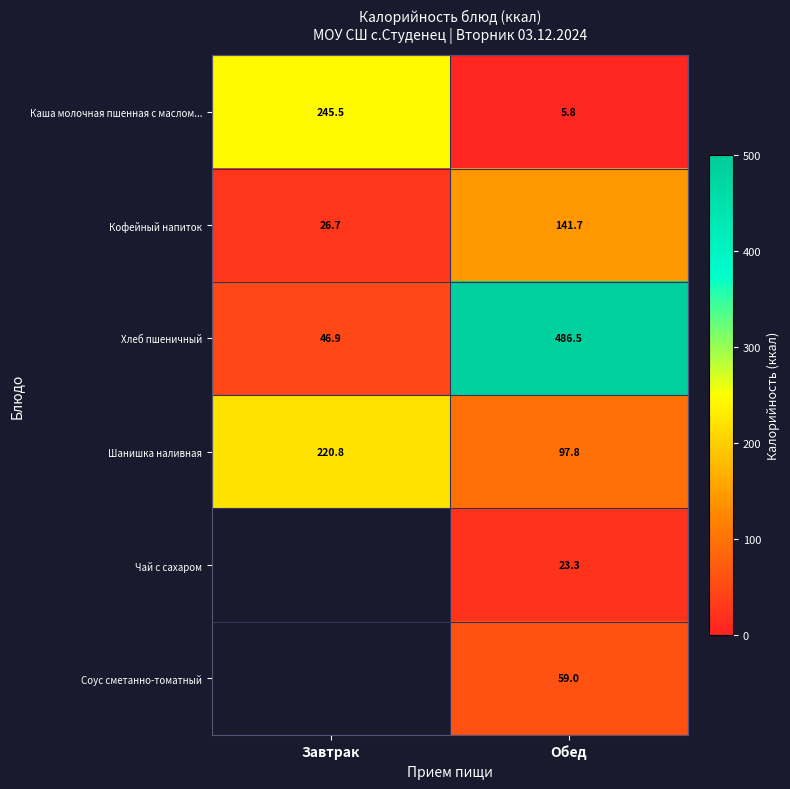

List the labels in order of Каша молочная пшенная с маслом... value, largest first.

Завтрак, Обед